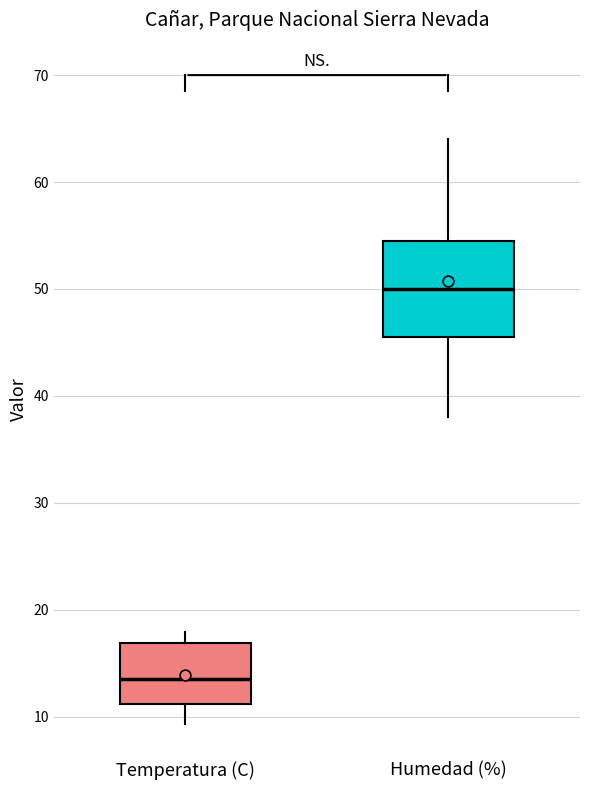

Which box has the lowest median line?

Temperatura (C)